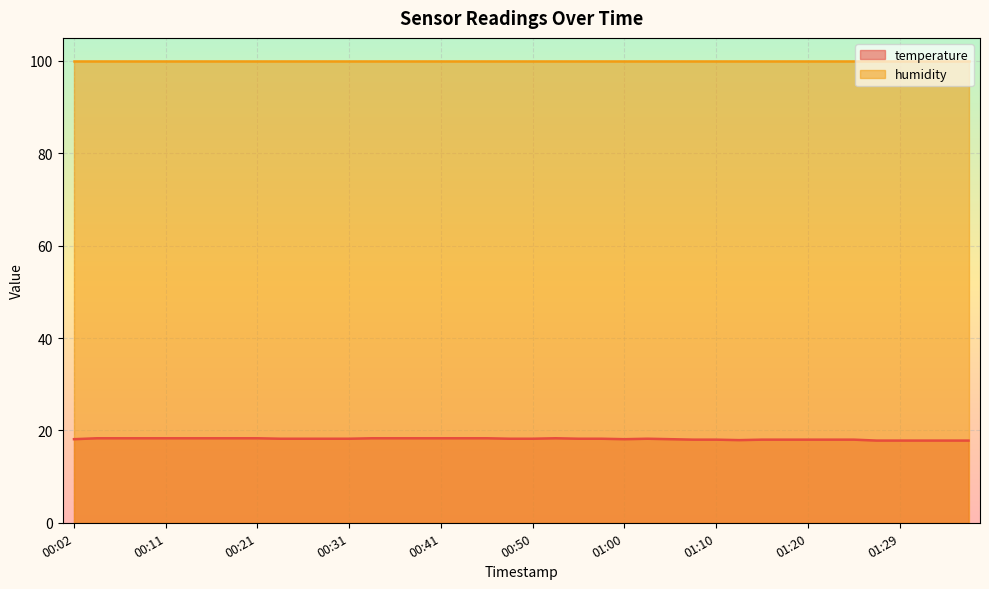

How many points are higher than both their immediate neighbors (excluding endpoints)?

2